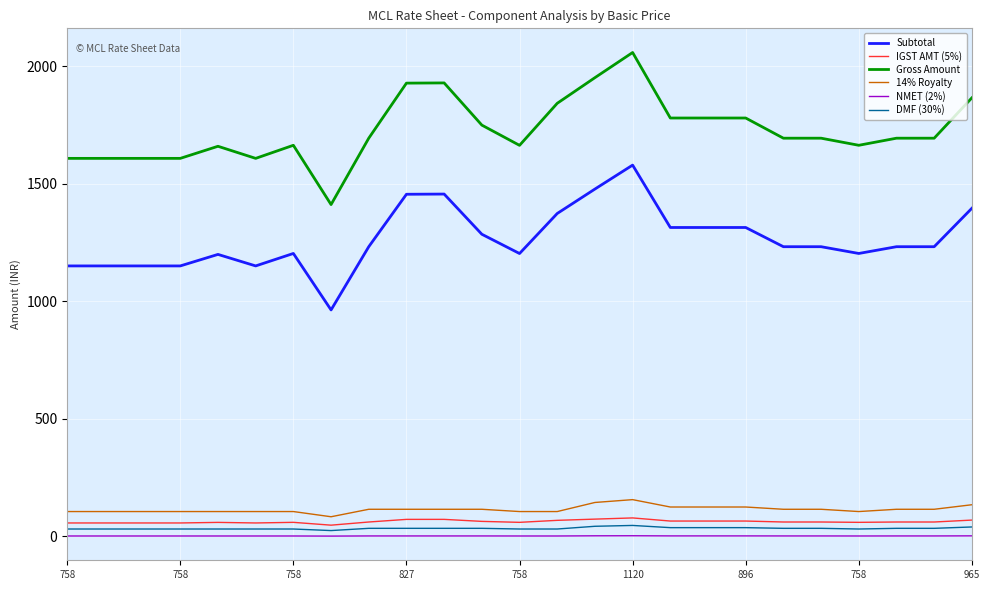

Which series has the largest range (max minus min)?

Gross Amount